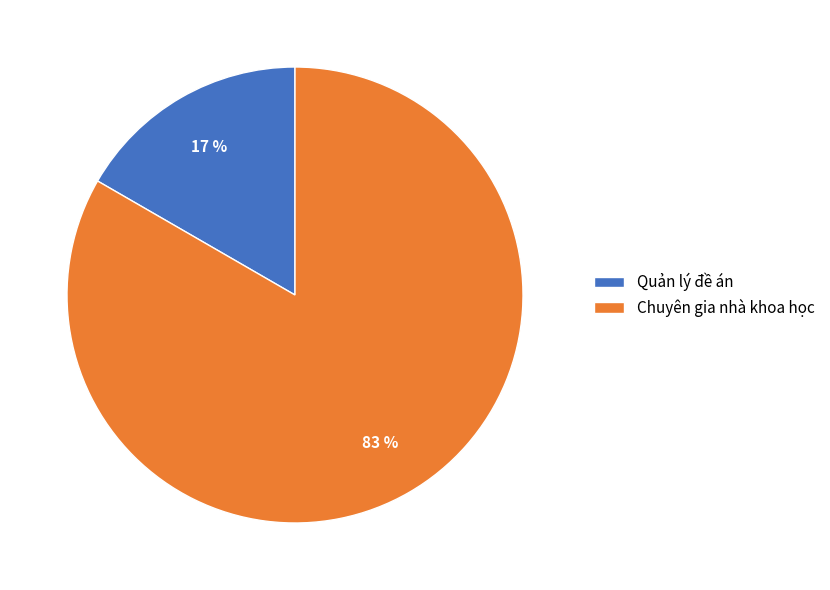

Is Chuyên gia nhà khoa học the majority of the pie?

Yes